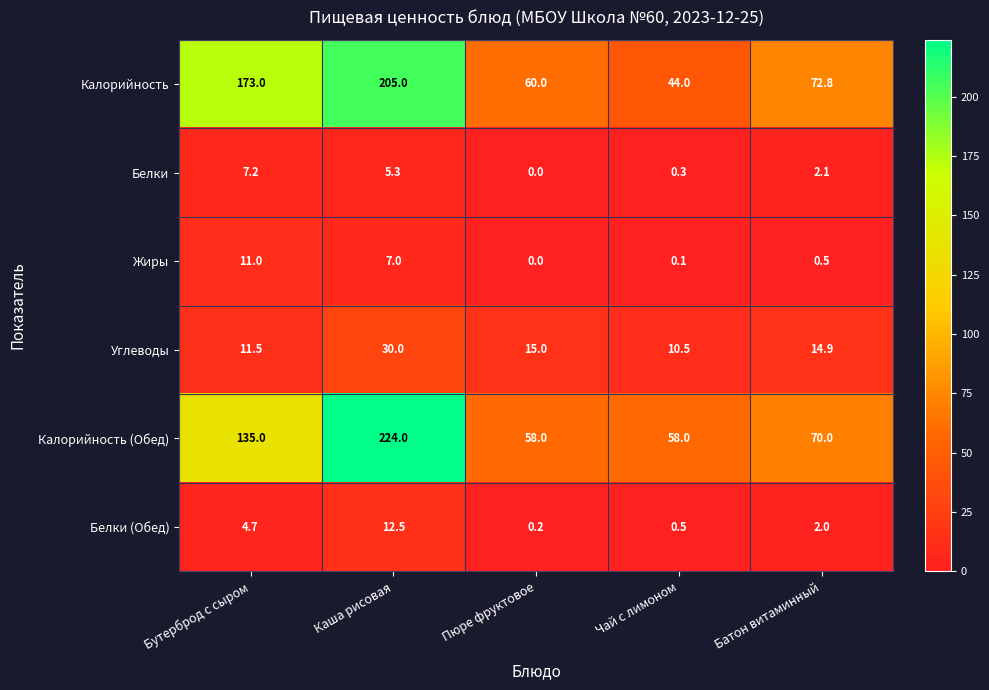

Which series changed the most between Чай с лимоном and Батон витаминный?

Калорийность